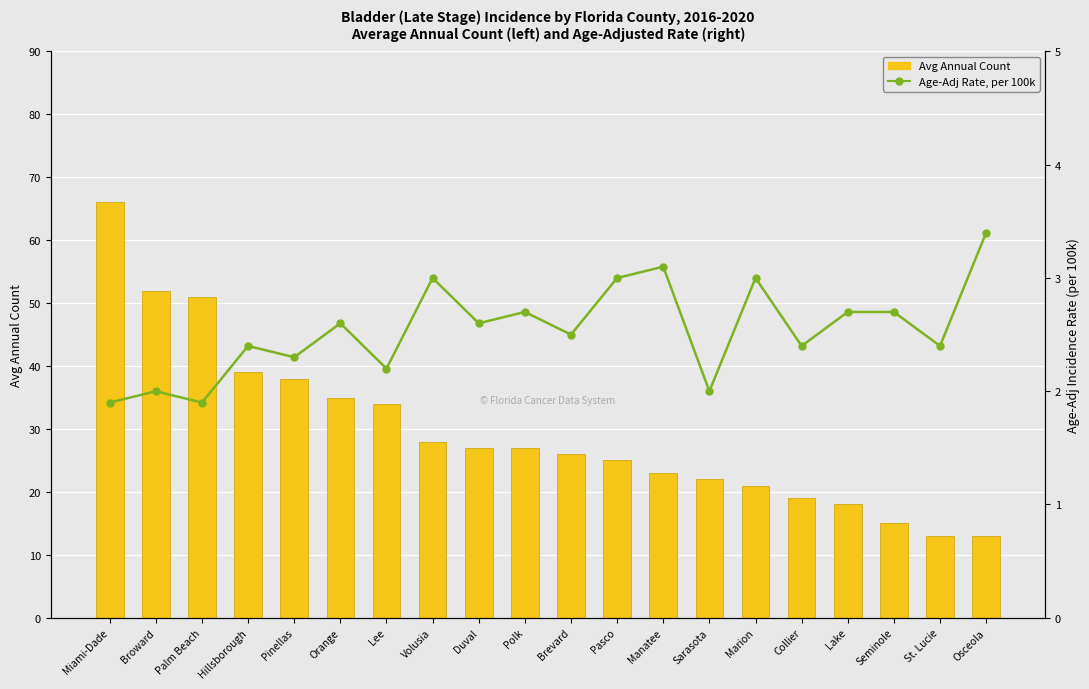

What is the minimum value for Age-Adj Rate, per 100k?

1.9